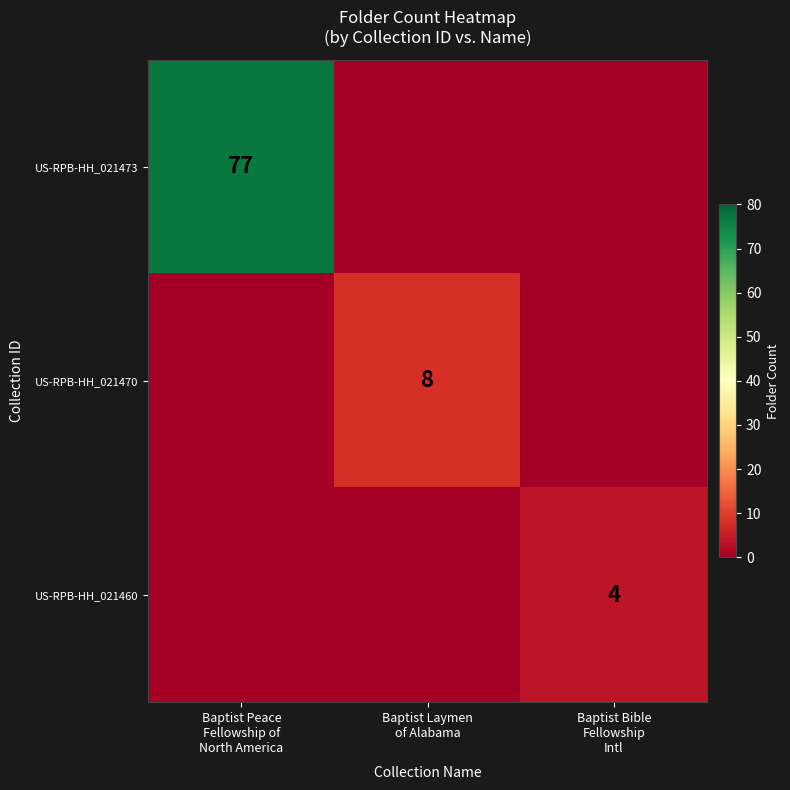

Which series has the largest total across all categories?

US-RPB-HH_021473